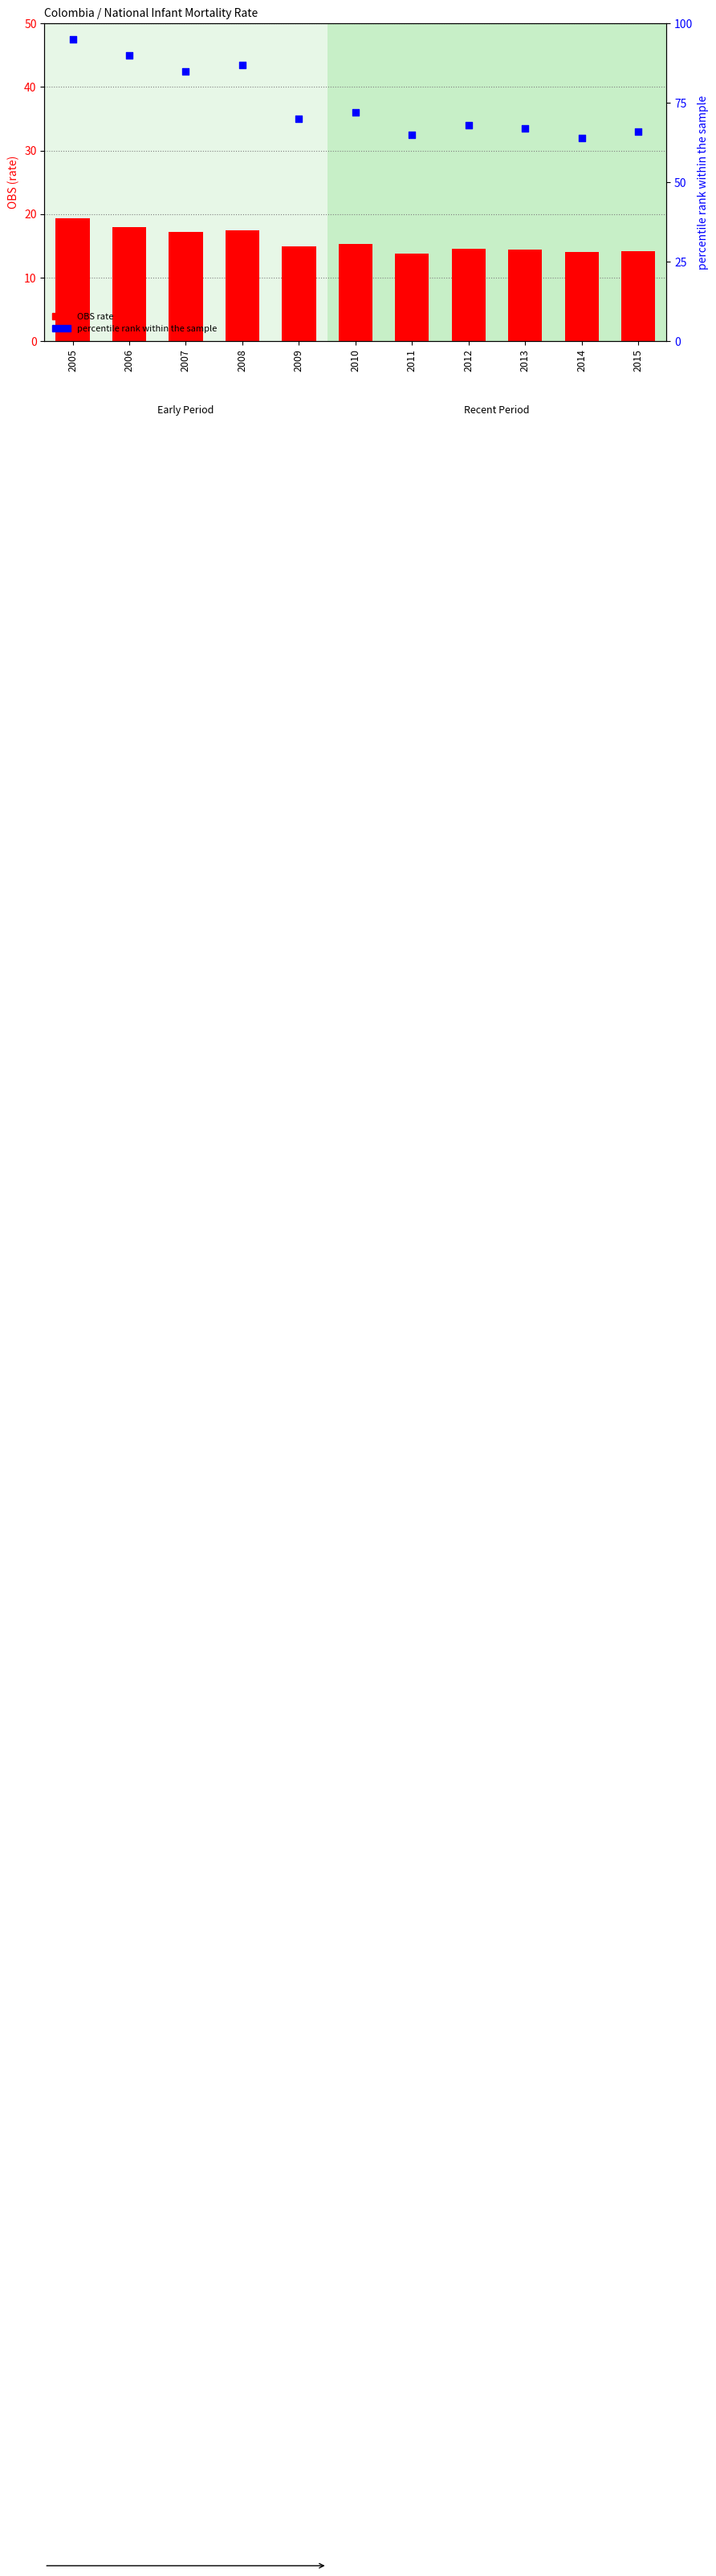

At how many categories does at least one series exceed 37?

11